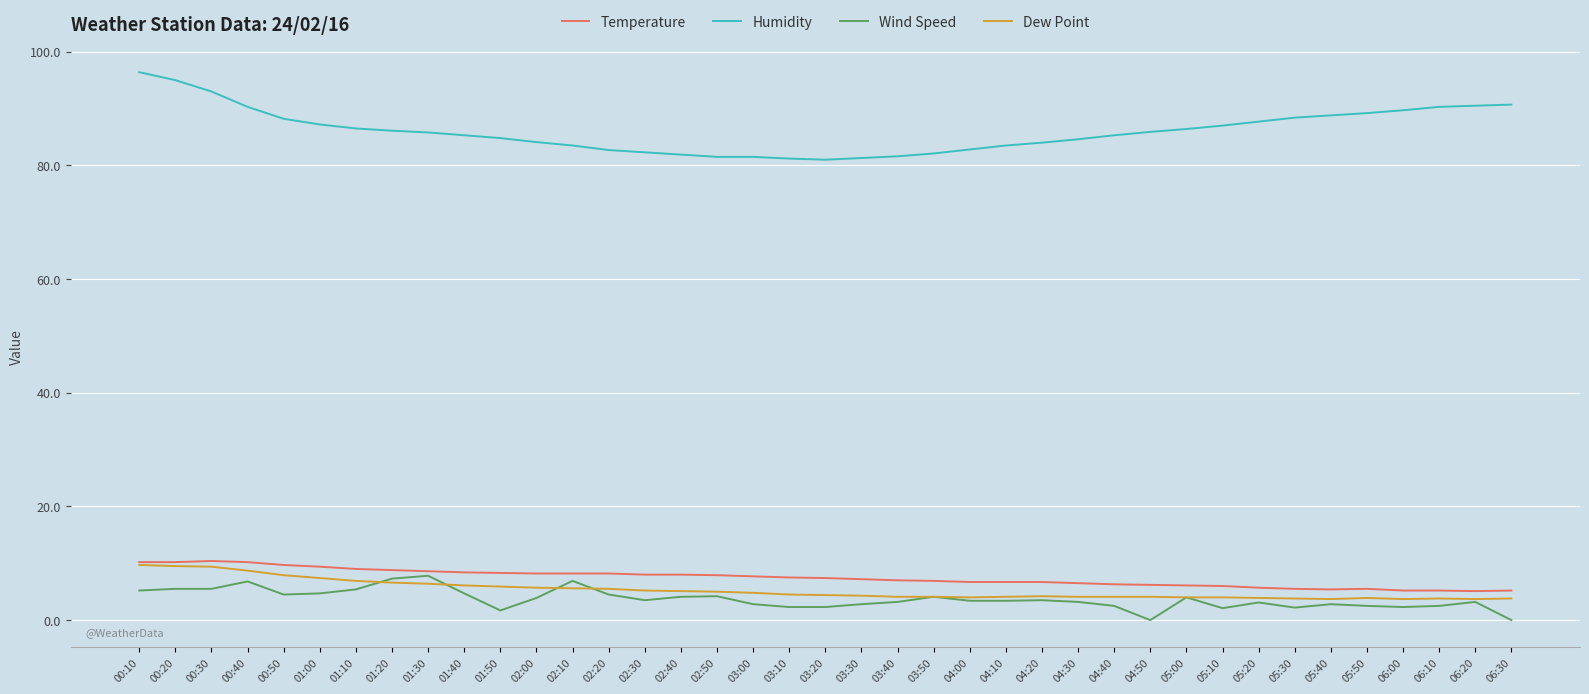

True or false: Temperature has a value of 2.9 at 03:40.

False